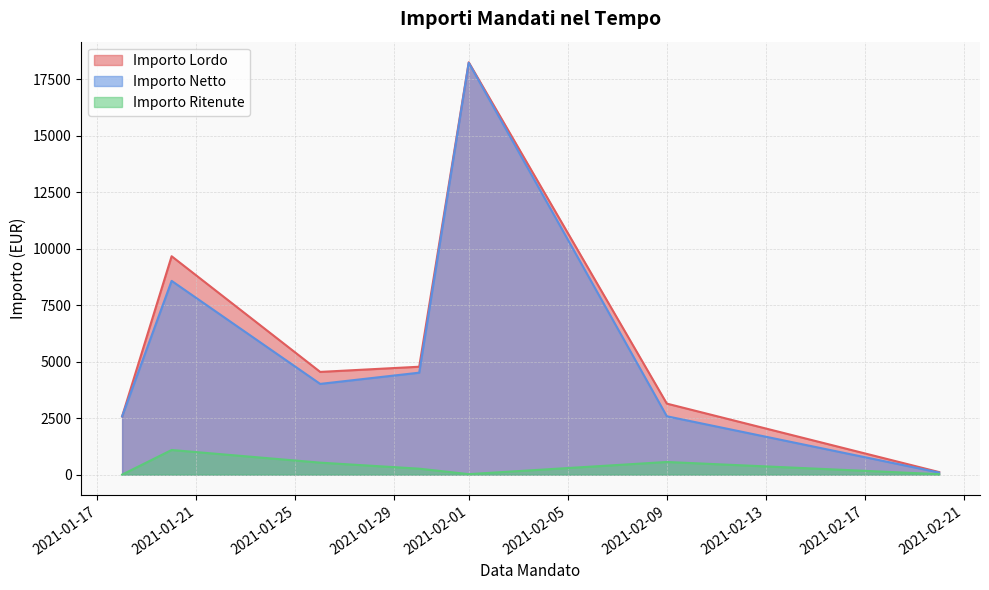

Which series changed the most between 2021-01-20 and 2021-02-09?

Importo Lordo